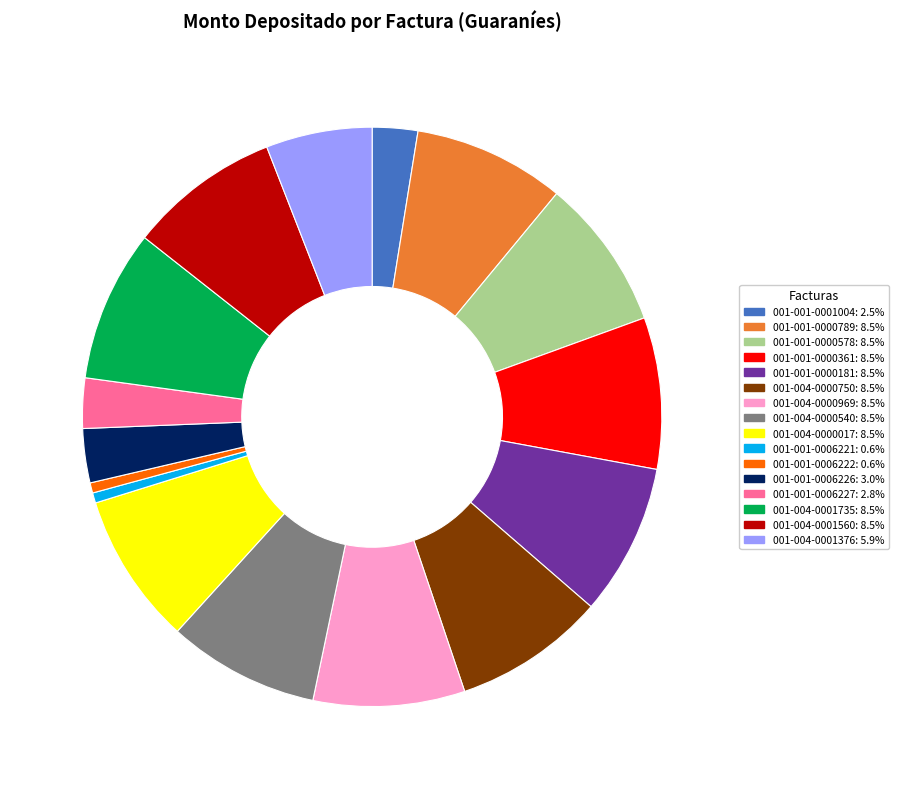

Does 001-001-0000578 represent more than half of the total?

No